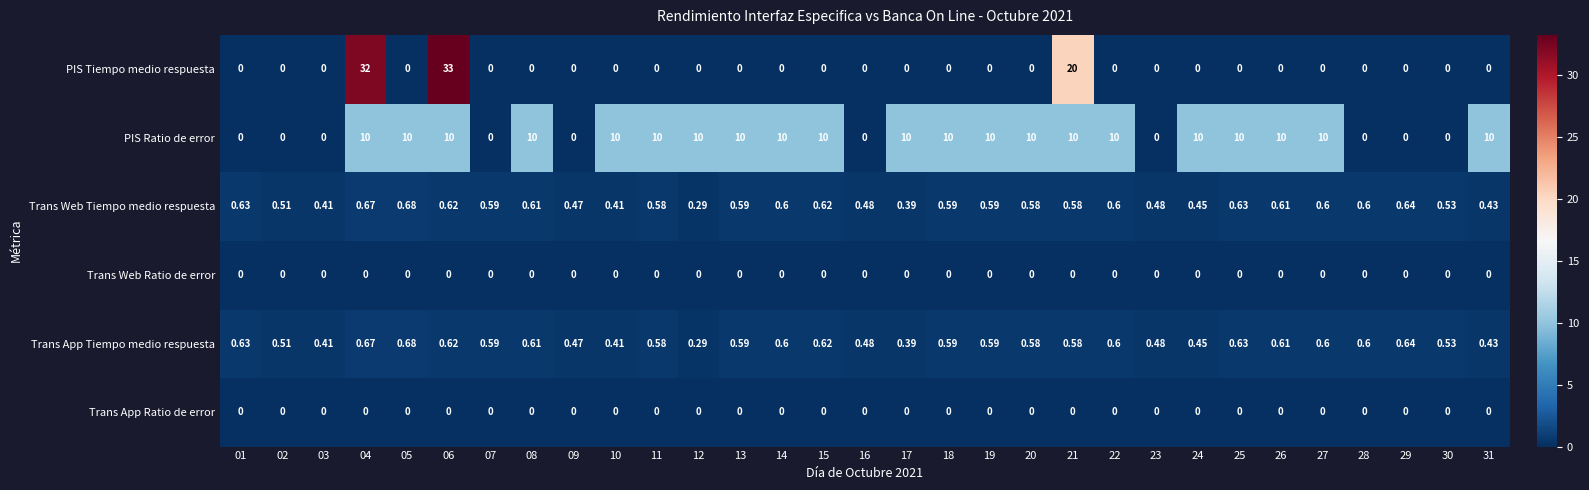

Is the value of Trans Web Ratio de error at 27 greater than the value of Trans Web Tiempo medio respuesta at 05?

No